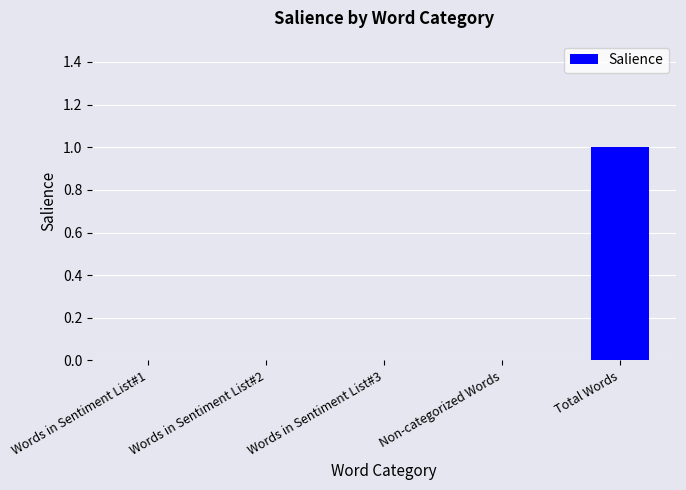

What is the sum of the values at Total Words and Words in Sentiment List#1?

1